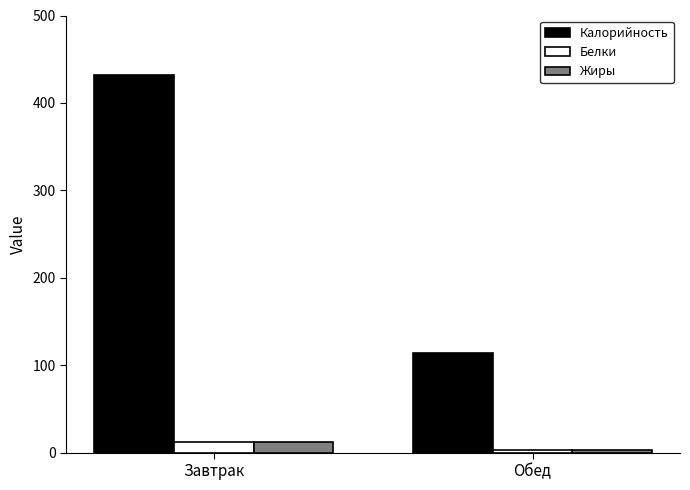

List the labels in order of Калорийность value, largest first.

Завтрак, Обед